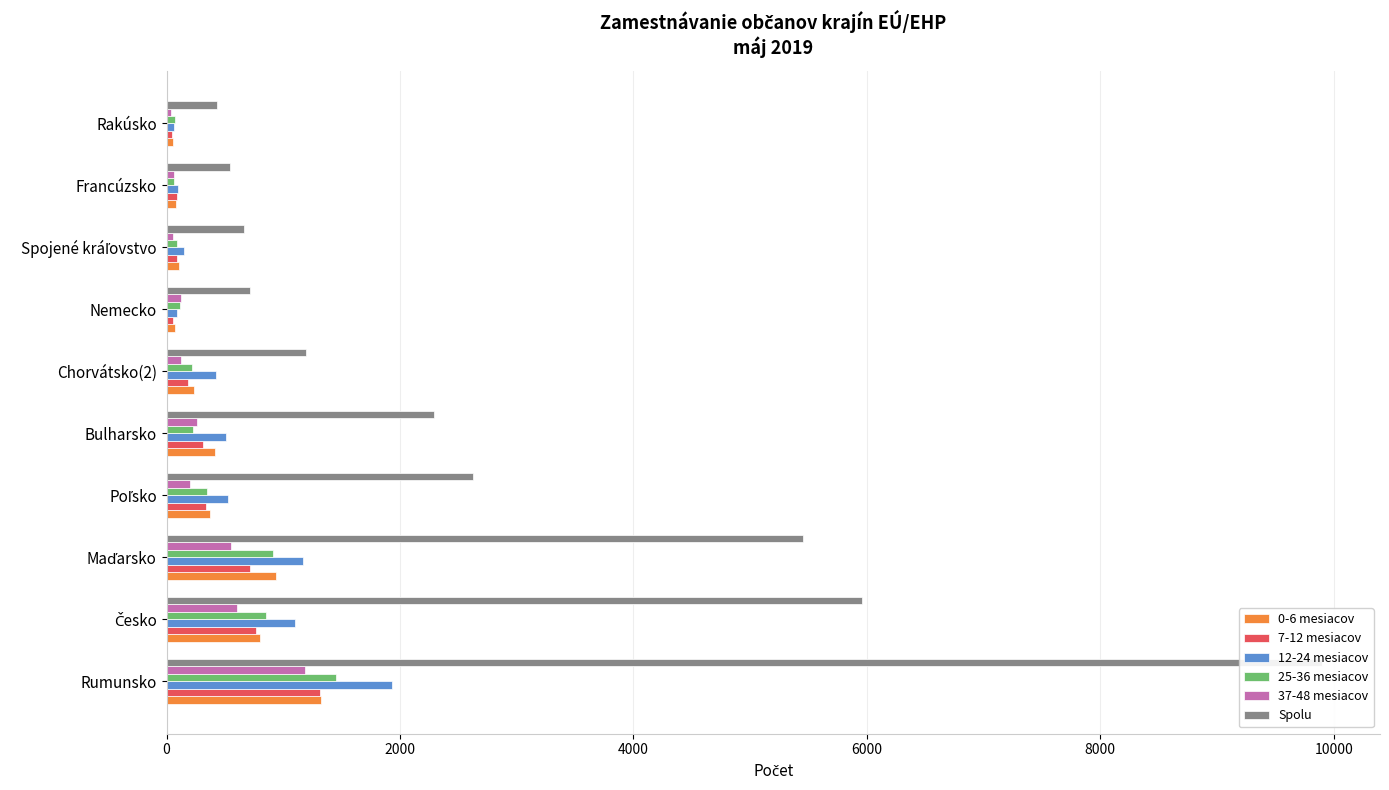

How many categories are shown in the chart?

10